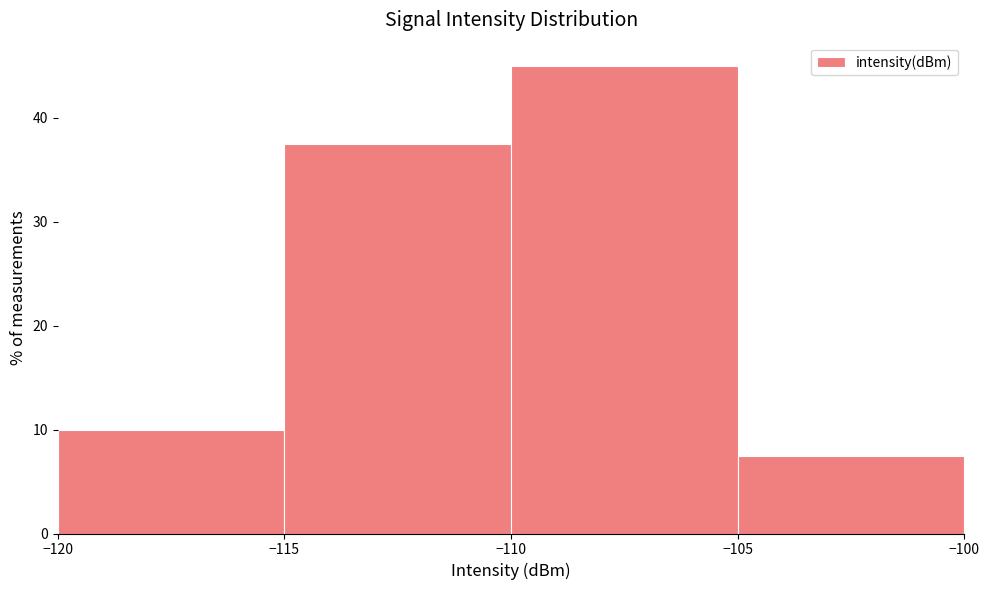

Reading left to right, transcribe this chart: for each bar, give the range it covers on the x-axis and its height. The values are not printed on the chart, so give them approximately, as read against the axis.

-120 to -115: 10
-115 to -110: 38
-110 to -105: 45
-105 to -100: 8